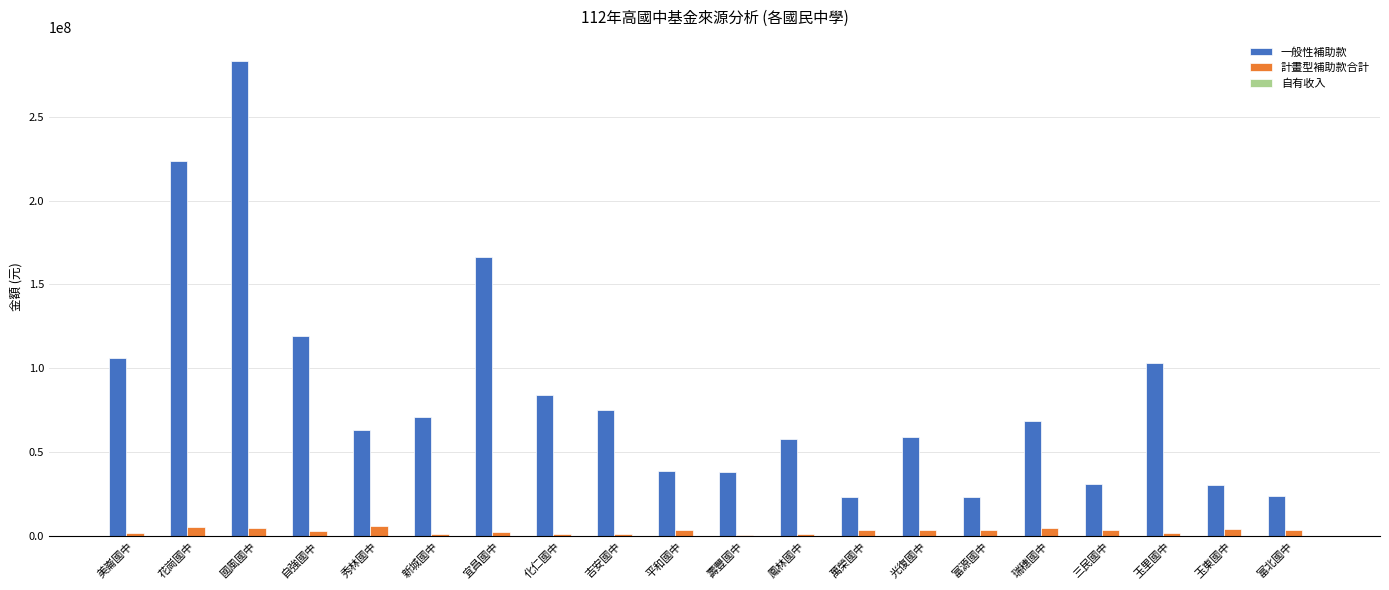

Between 國風國中 and 平和國中, which series saw the biggest shift?

一般性補助款